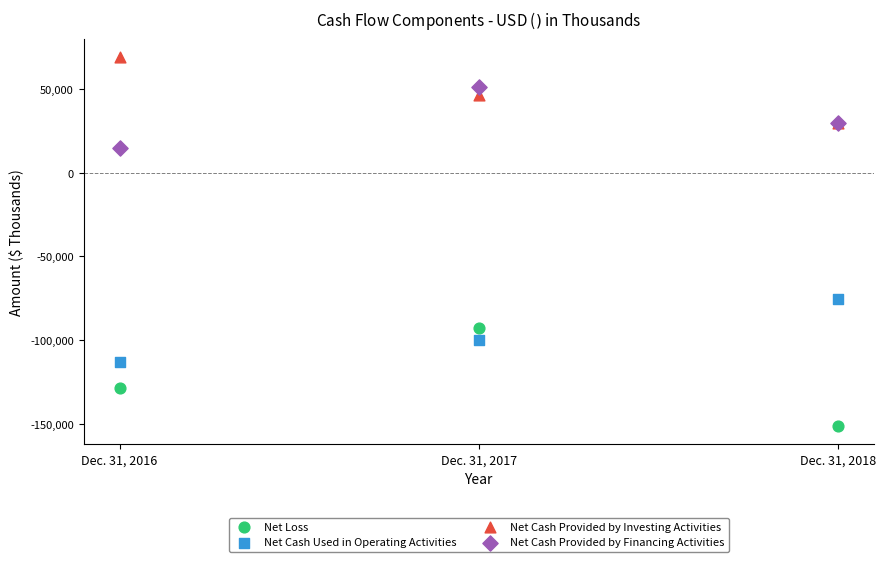

Which series contains the highest Y value?

Net Cash Provided by Investing Activities